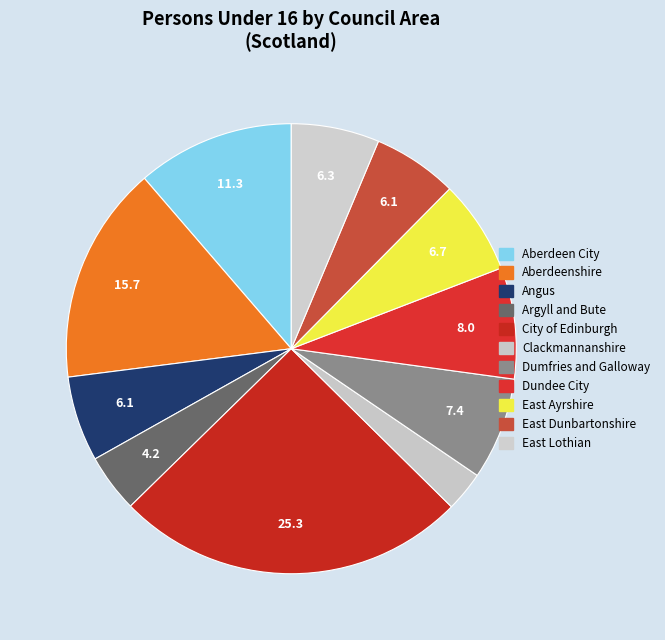

Is the sum of Aberdeen City and Angus greater than half?

No